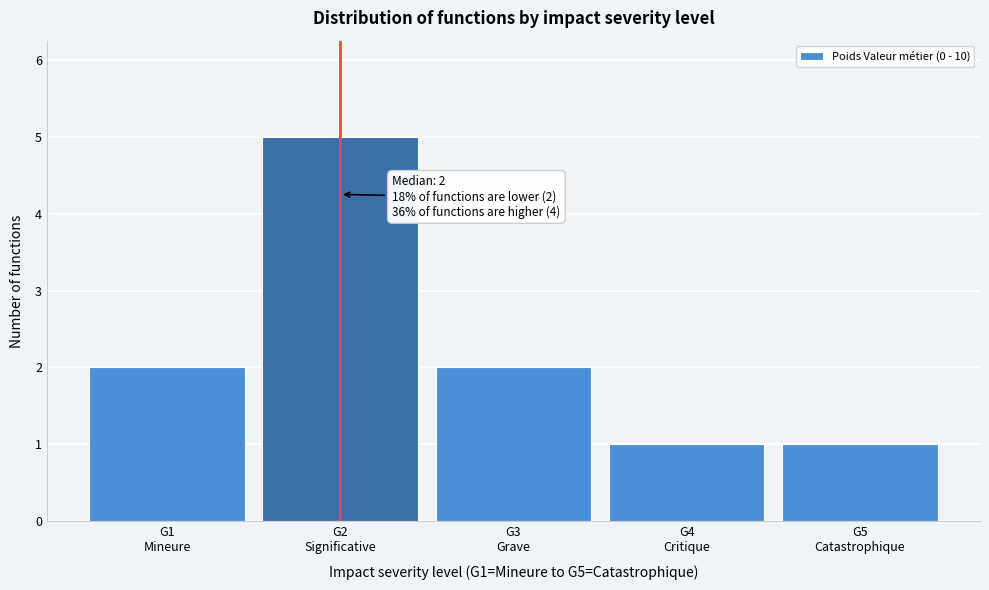

Reading left to right, extract all data points from this chart.

2	5	2	1	1